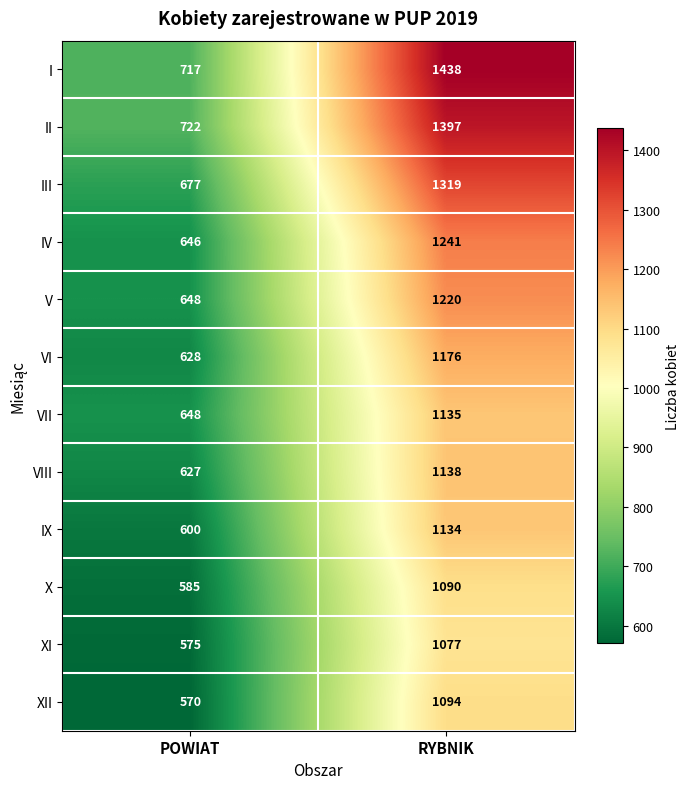

How many distinct data groups are displayed?

12